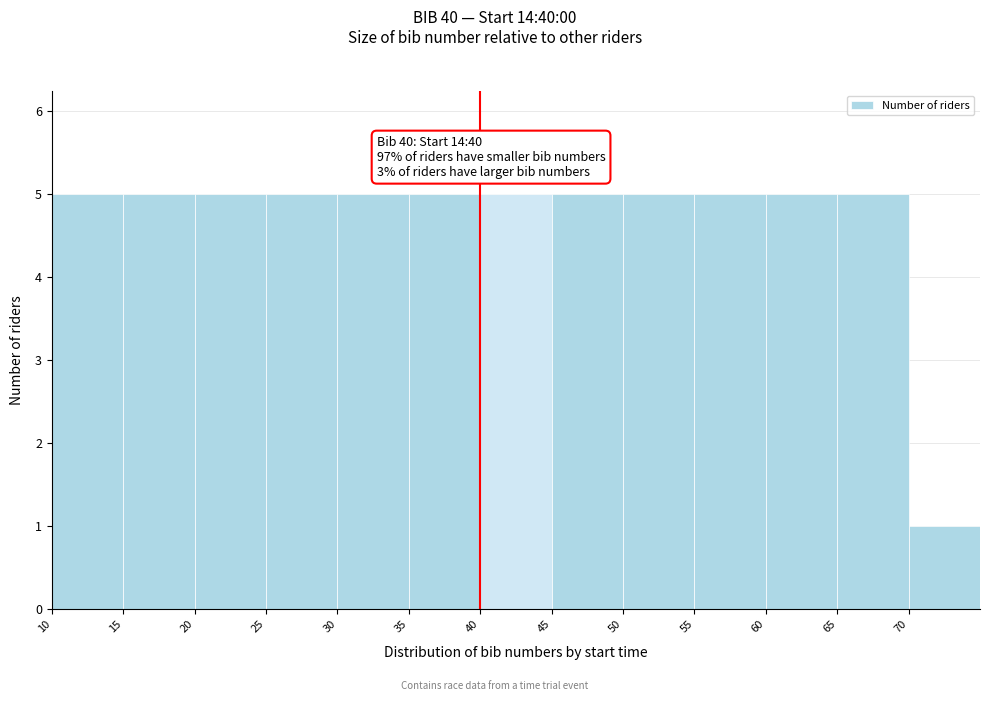

Reading left to right, list every bar in this chart as the range it spans on the x-axis followed by its height. The values are not printed on the chart, so give them approximately, as read against the axis.

10 to 15: 5
15 to 20: 5
20 to 25: 5
25 to 30: 5
30 to 35: 5
35 to 40: 5
40 to 45: 5
45 to 50: 5
50 to 55: 5
55 to 60: 5
60 to 65: 5
65 to 70: 5
70 to 75: 1